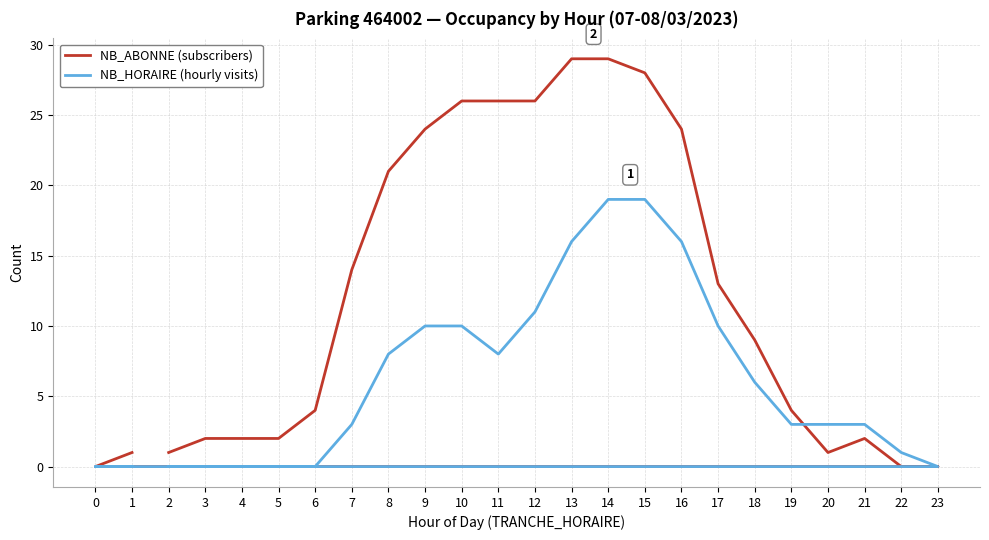

Where do NB_HORAIRE (hourly visits) and NB_ABONNE (subscribers) first cross each other?

19 and 20